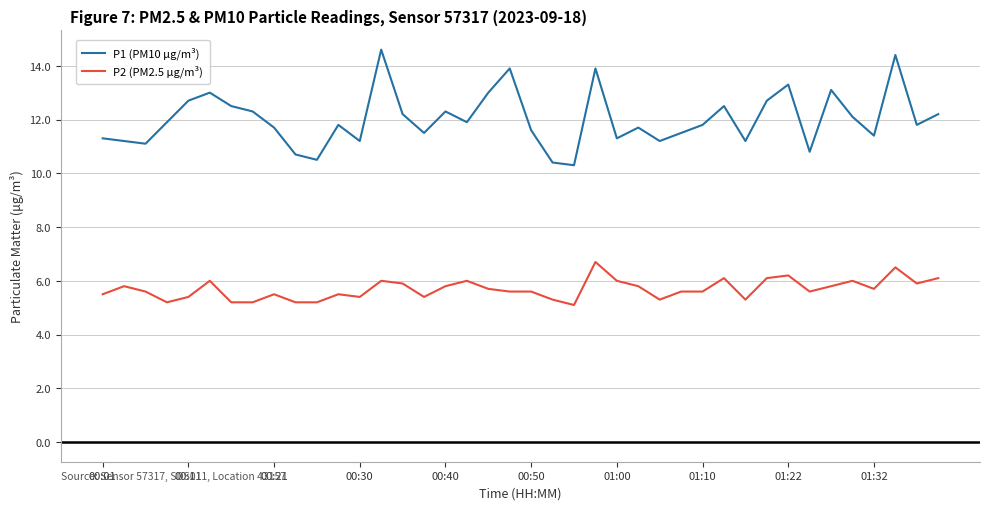

What are all the series names shown in the legend?

P1 (PM10 µg/m³), P2 (PM2.5 µg/m³)